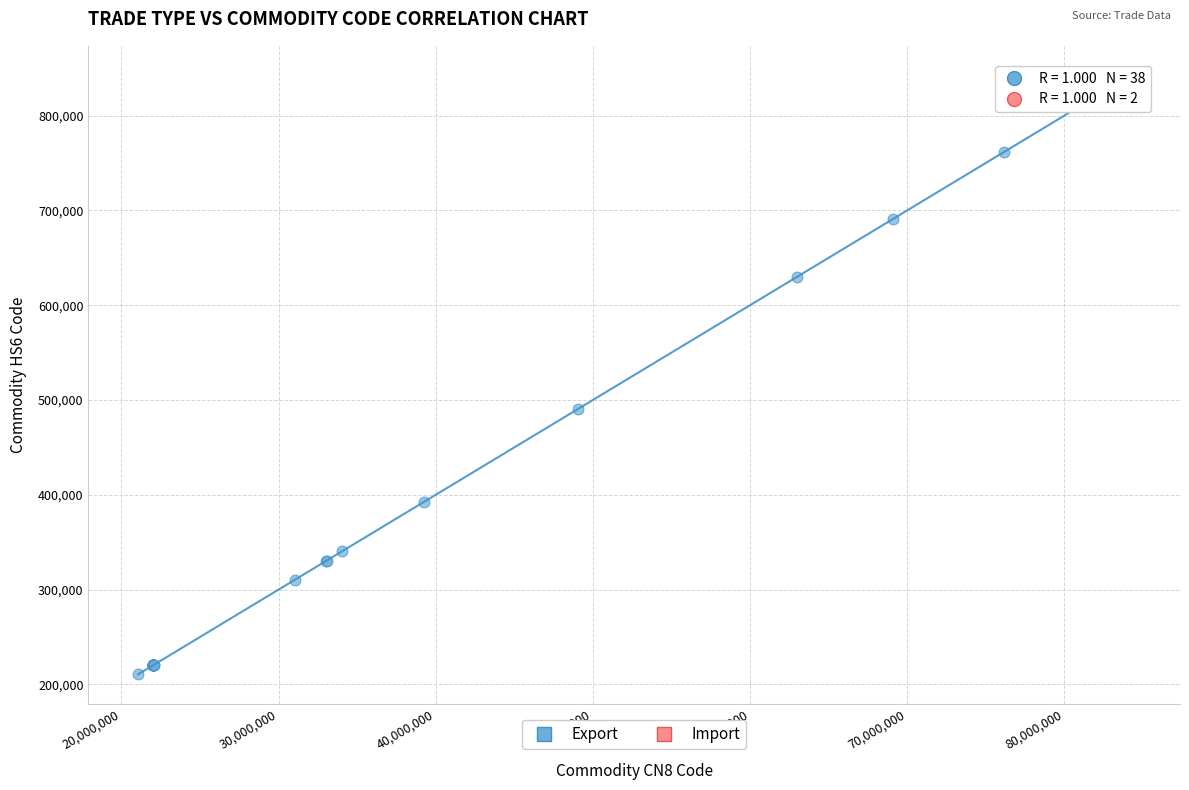

What are all the series names shown in the legend?

Export, Import